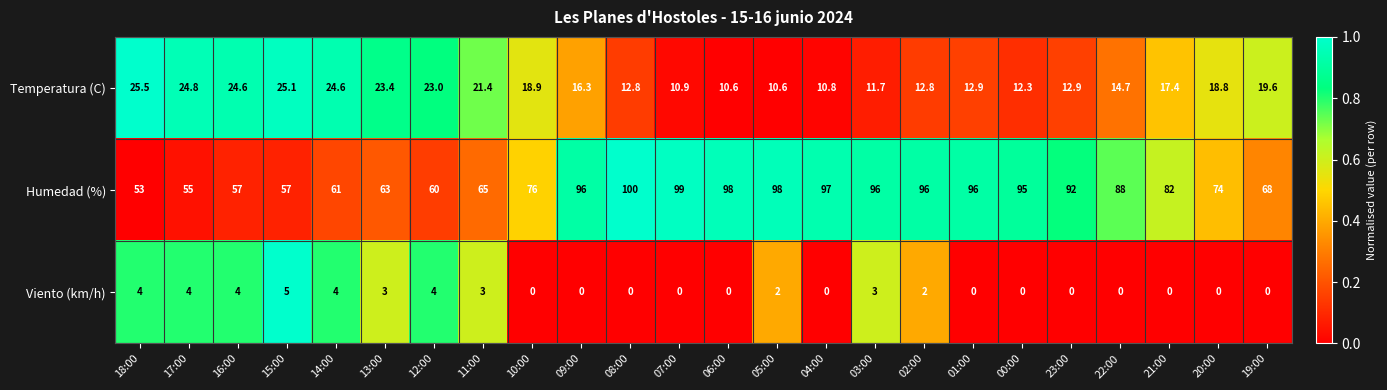

What is the greatest value displayed?

100.0